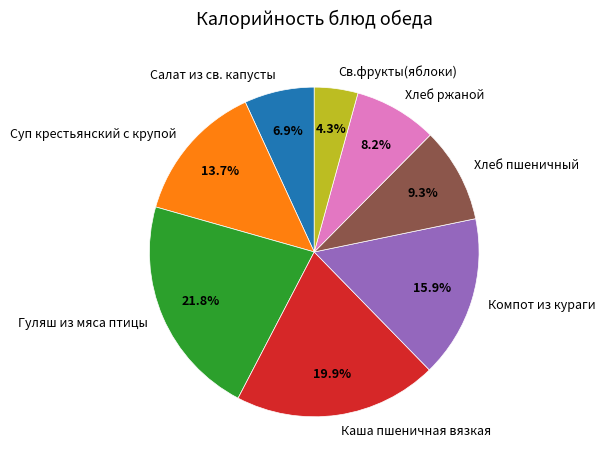

How many segments does this pie chart have?

8